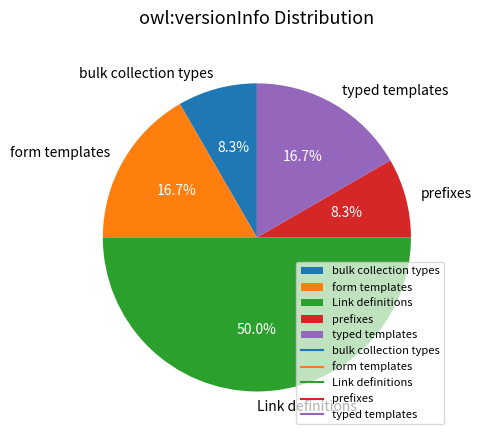

Does form templates represent more than half of the total?

No